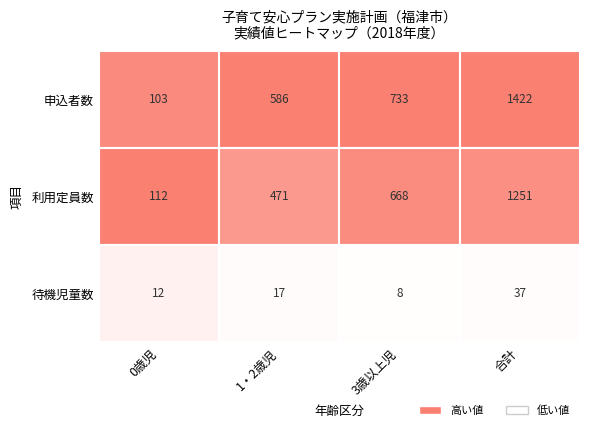

Is it true that 合計 equals 1422 at 0?

True